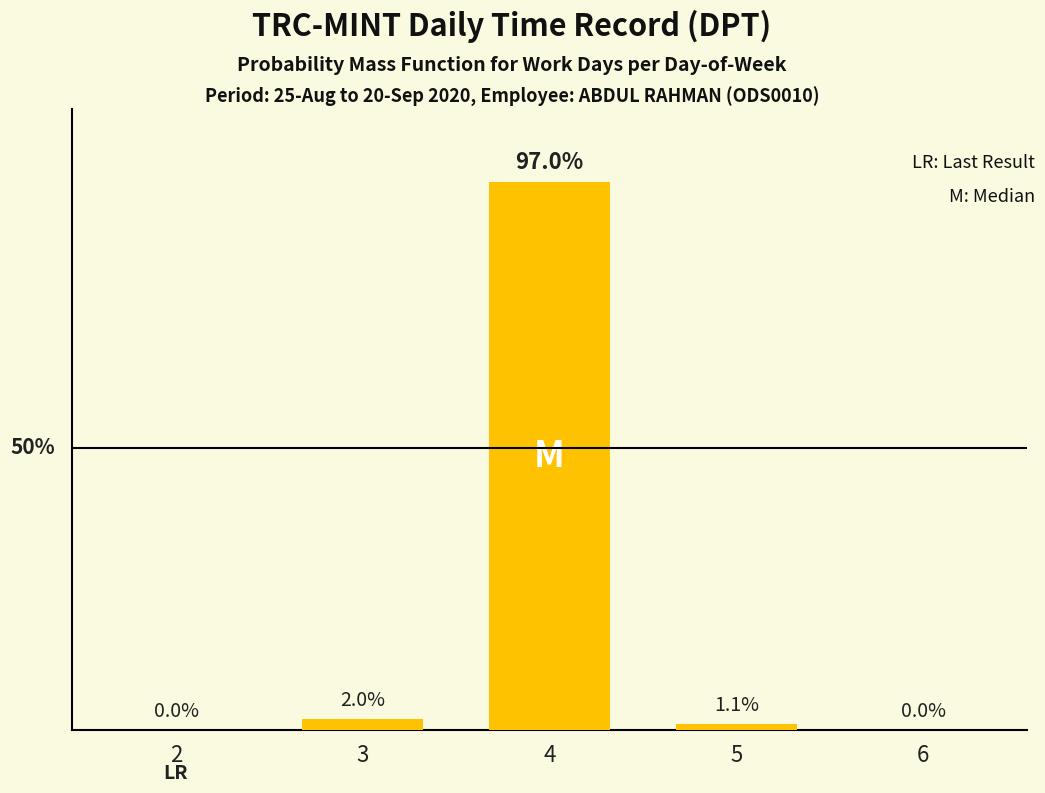

How many bars are there in total?

5